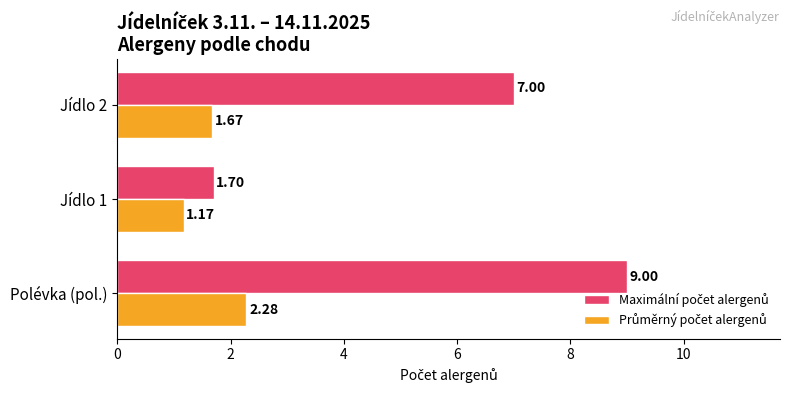

What is the total value across all series at Jídlo 1?

2.9